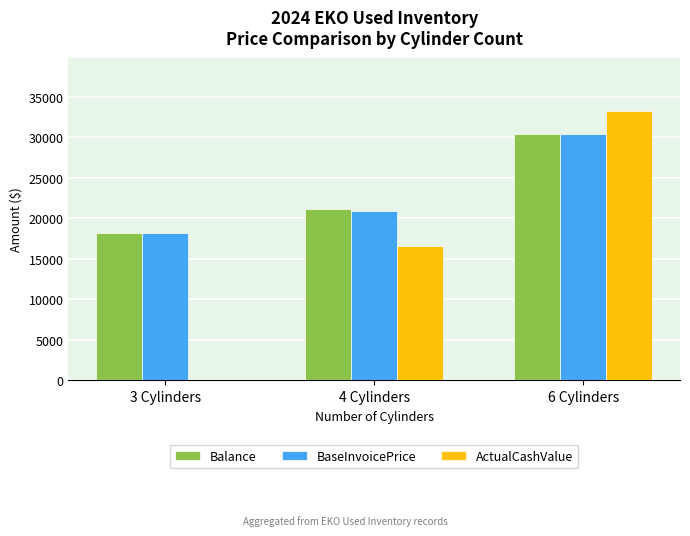

Where is BaseInvoicePrice nearest to the value 24332?

4 Cylinders